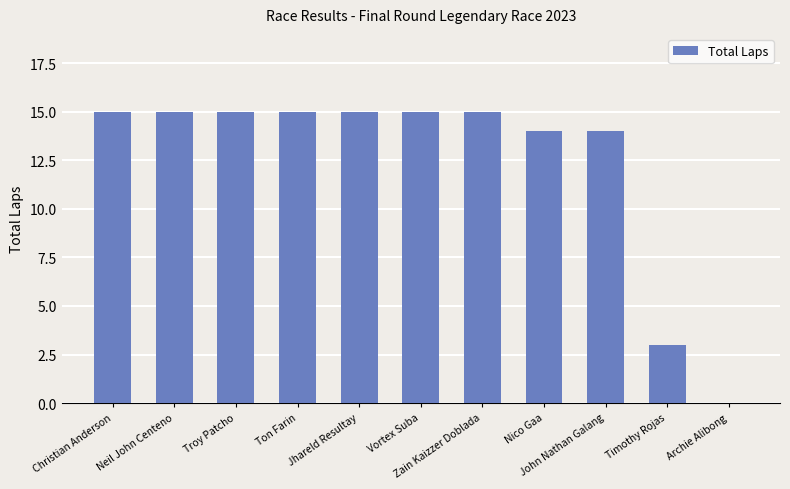

How many values are above zero?

10